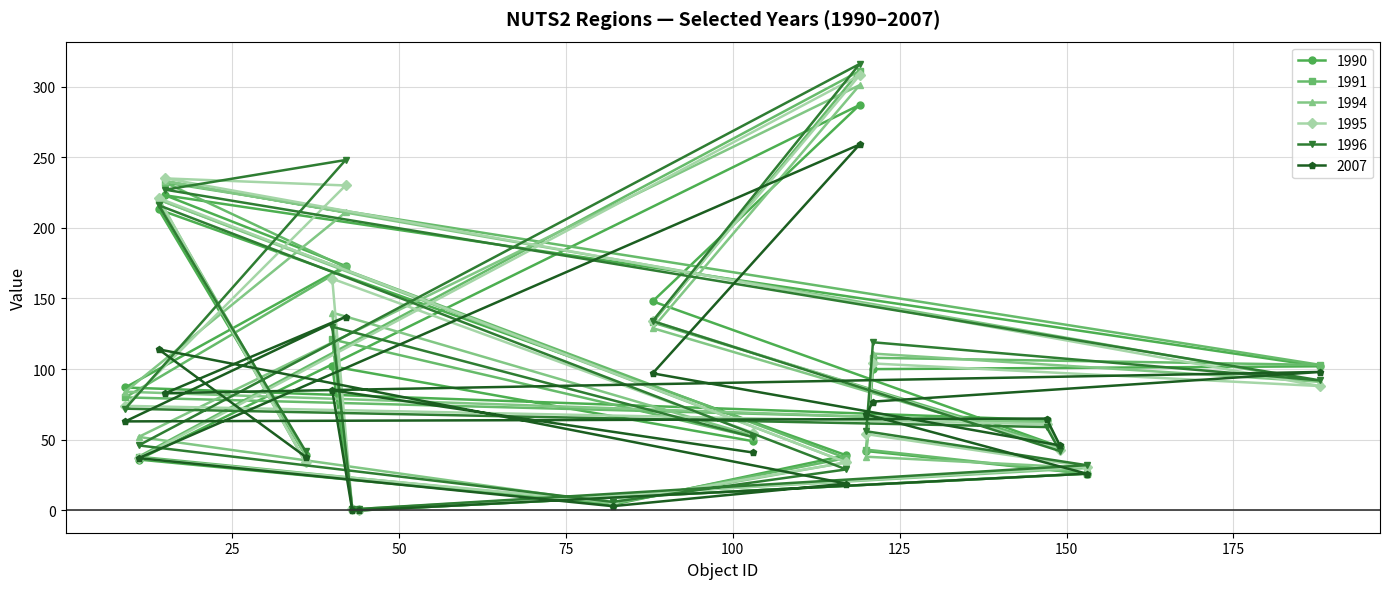

True or false: 1994 and 2007 intersect in this chart.

True